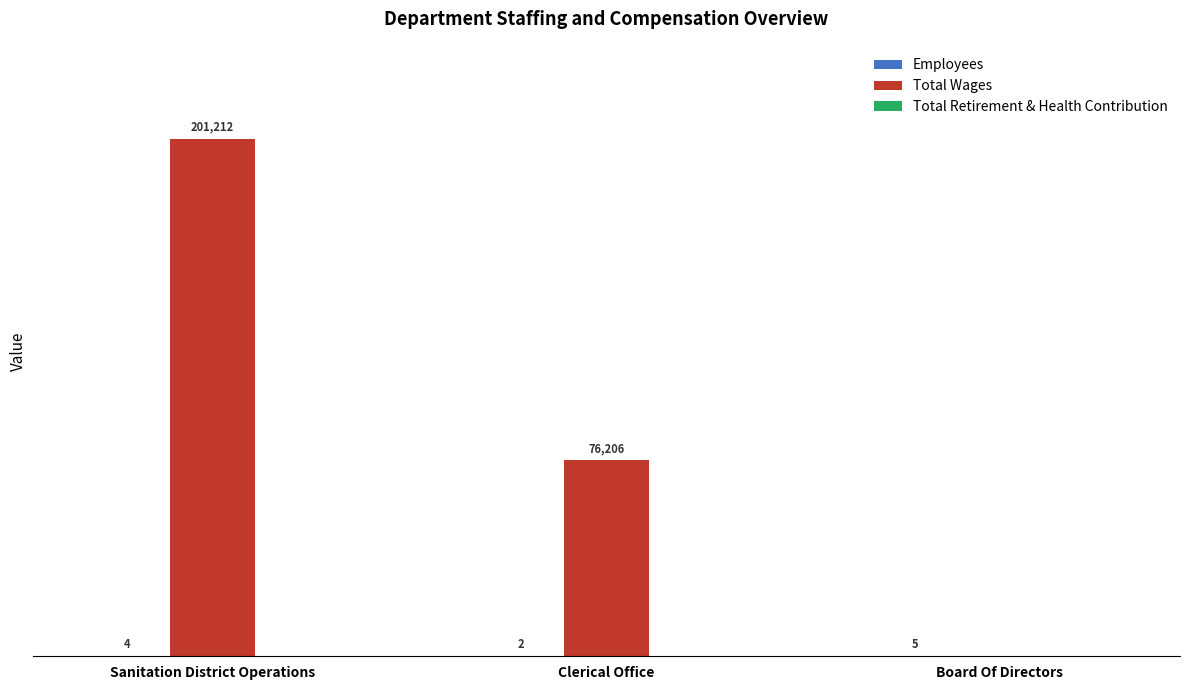

Which series changed the most between Sanitation District Operations and Clerical Office?

Total Wages